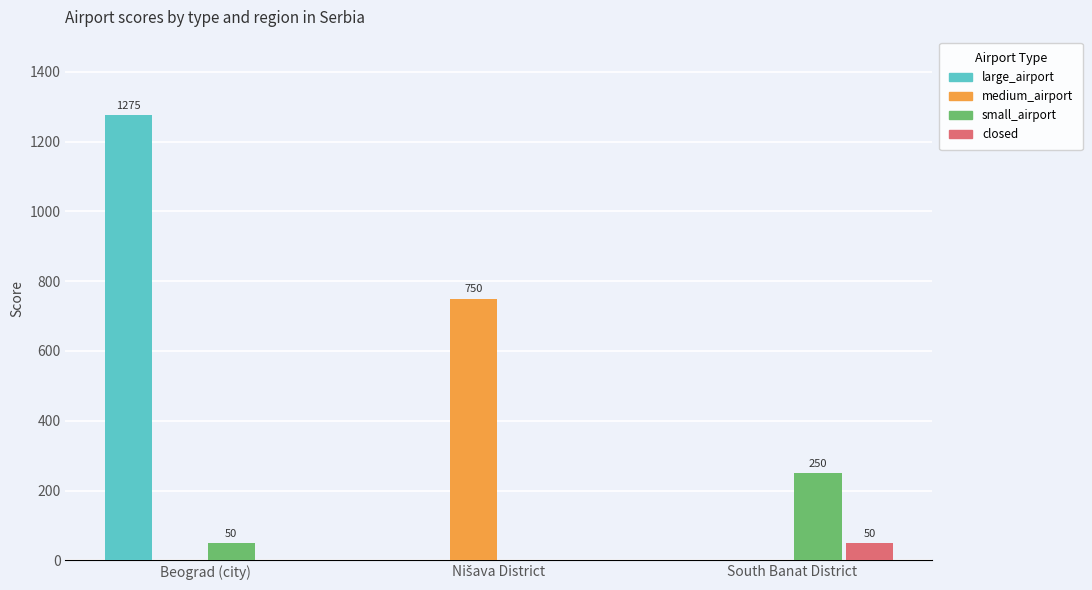

Which label corresponds to the largest value in the chart?

Beograd (city)